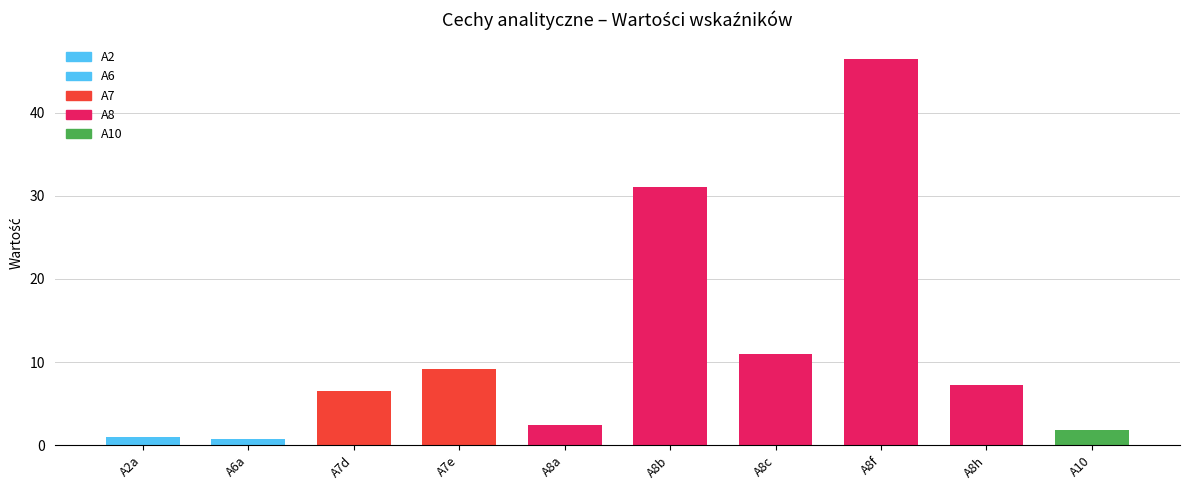

Is it true that the value at A6a is 0.8?

True